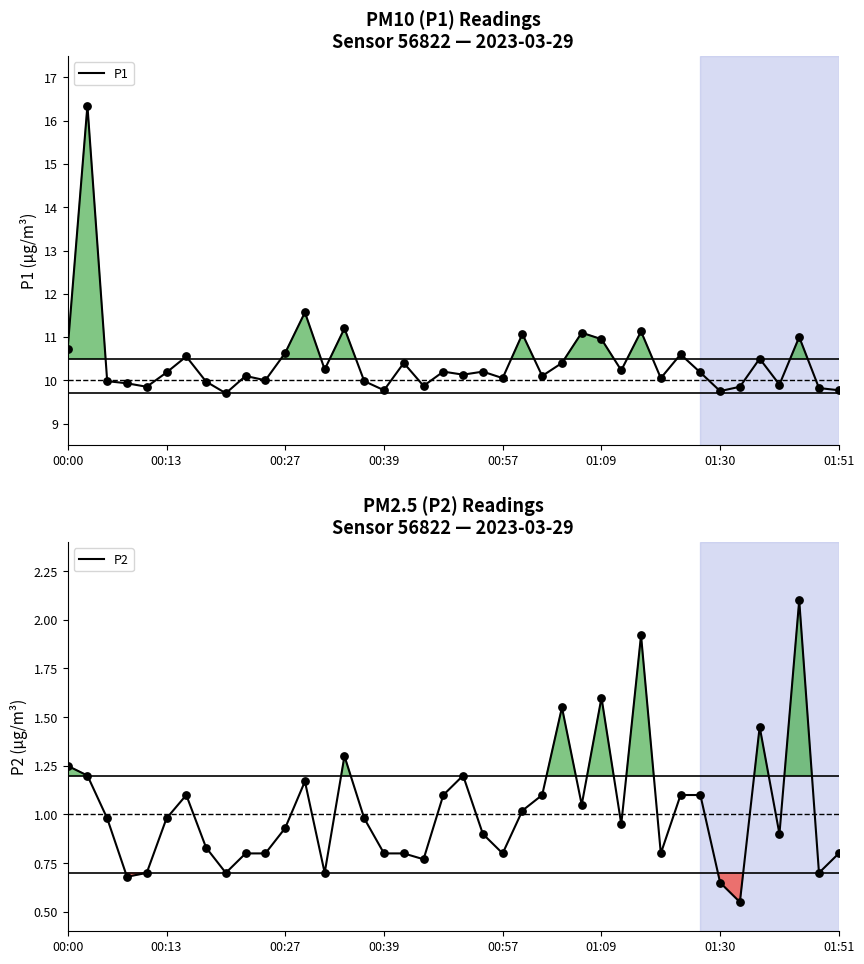

Which series has the widest spread of Y values?

P1